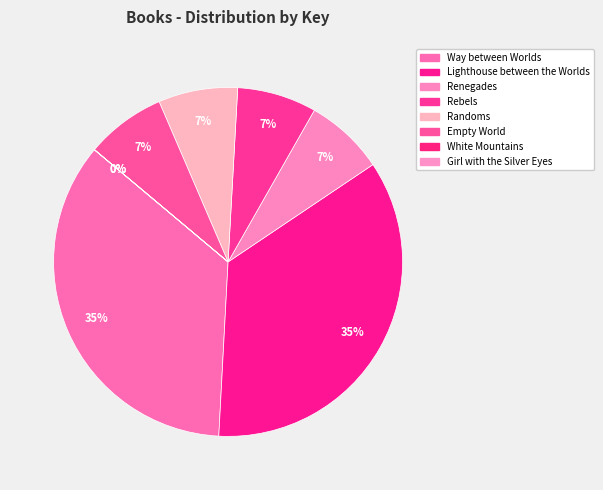

Rank the categories by value from highest to lowest.

Way between Worlds, Lighthouse between the Worlds, Empty World, Renegades, Rebels, Randoms, Girl with the Silver Eyes, White Mountains